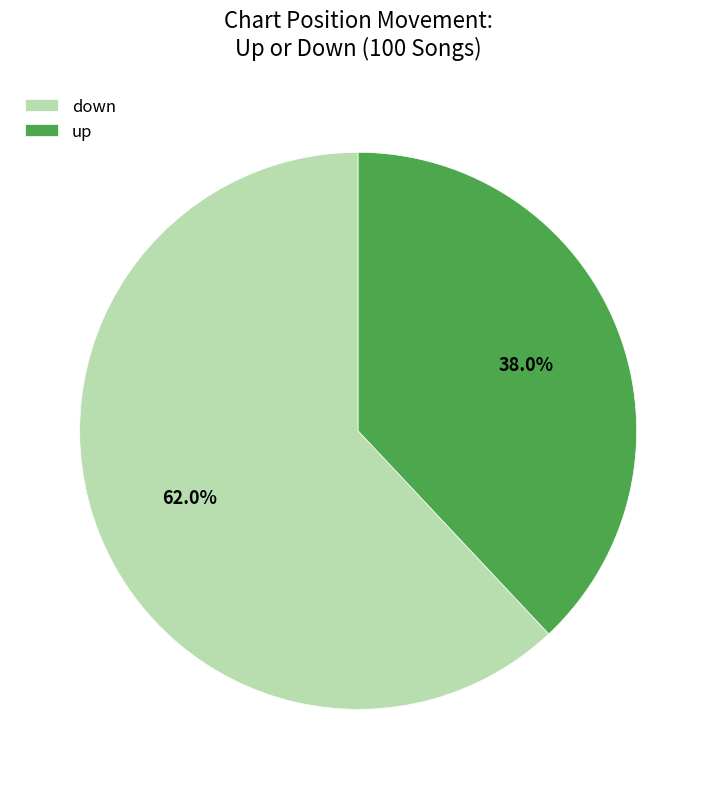

What is the smallest slice in the pie chart?

up